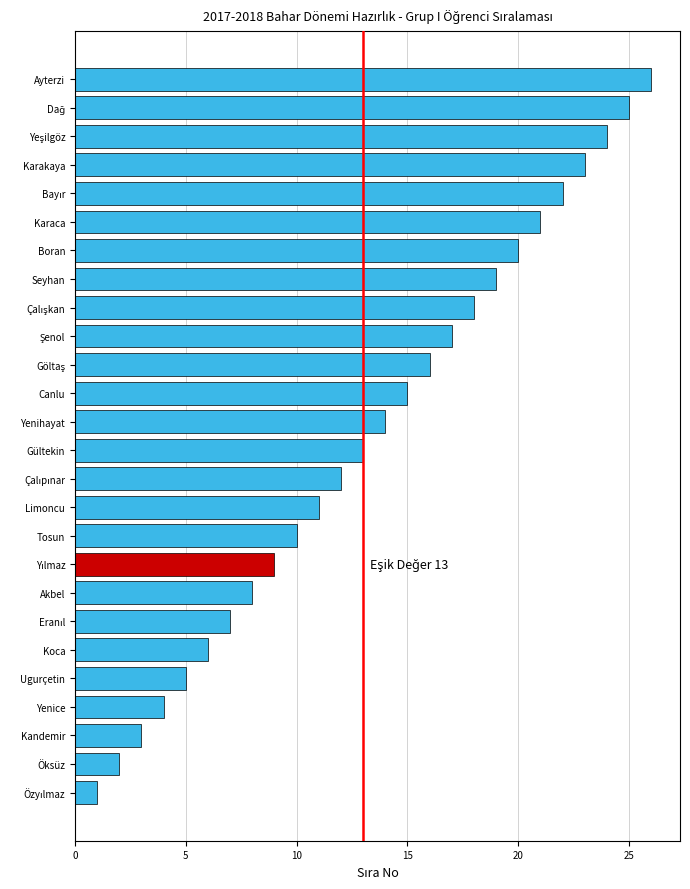

What is the minimum value shown in the chart?

1